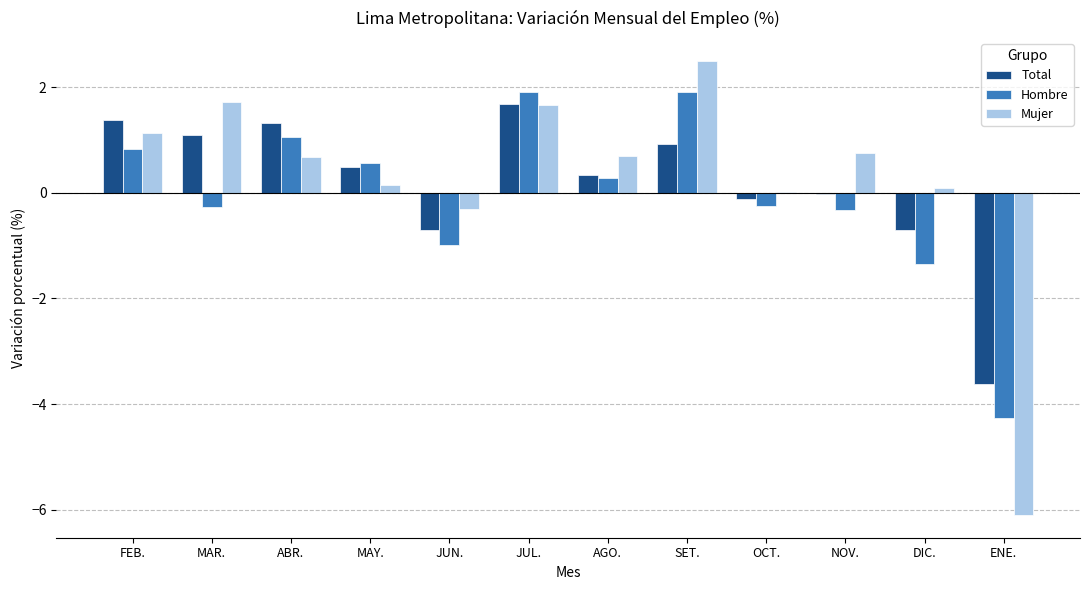

Is it true that Hombre equals 1.9 at SET.?

True